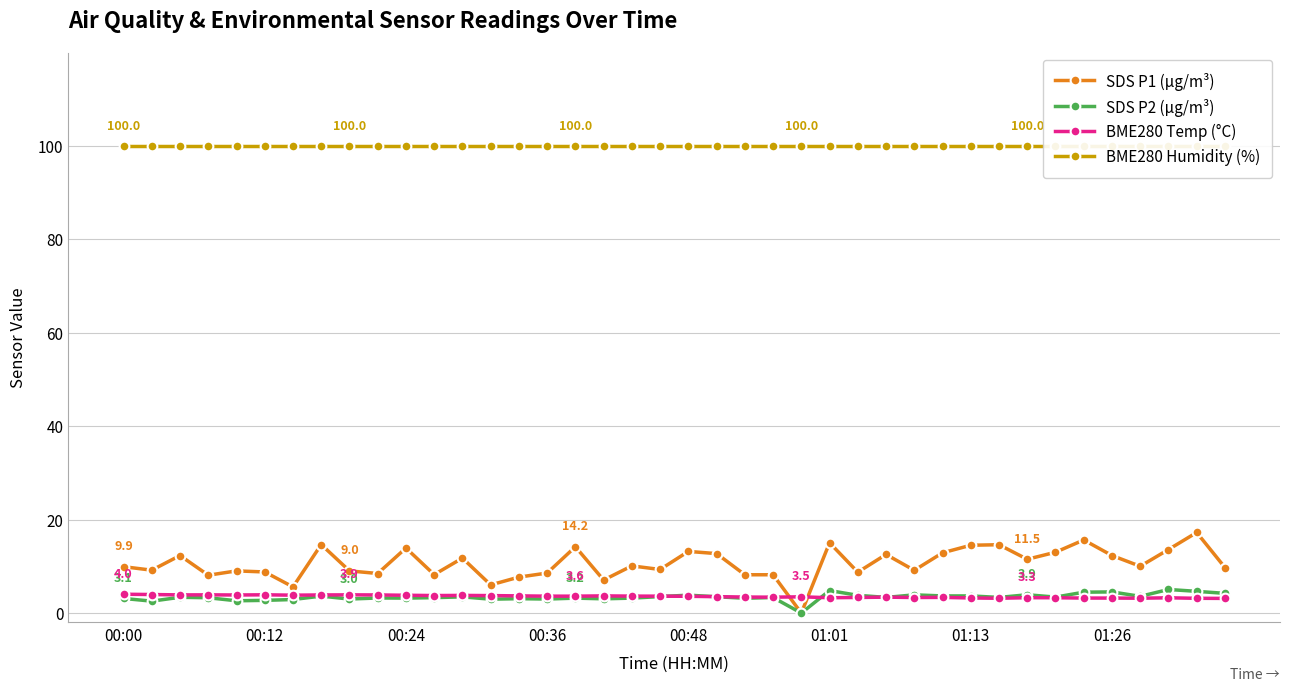

What is the difference between the SDS P2 (µg/m³) values at 00:00 and 29?

0.5